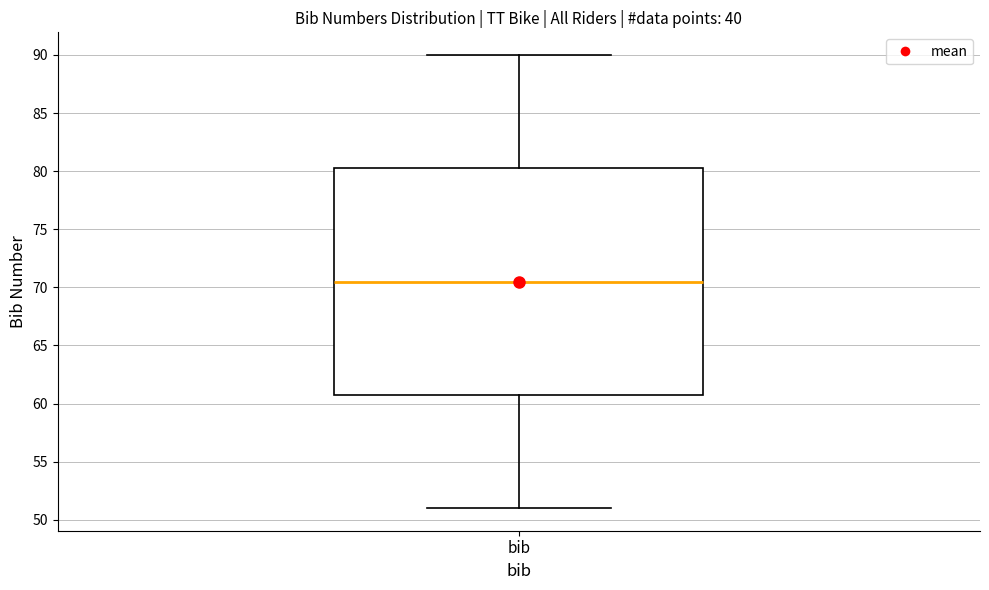

Where is the lower edge of the box for bib on the y-axis? The values are not printed on the chart, so give them approximately, as read against the axis.

61.0